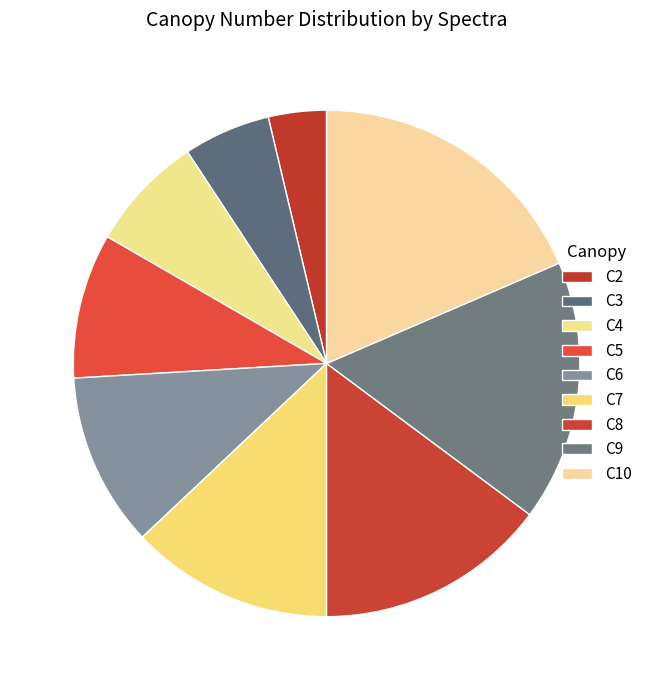

How many segments does this pie chart have?

9